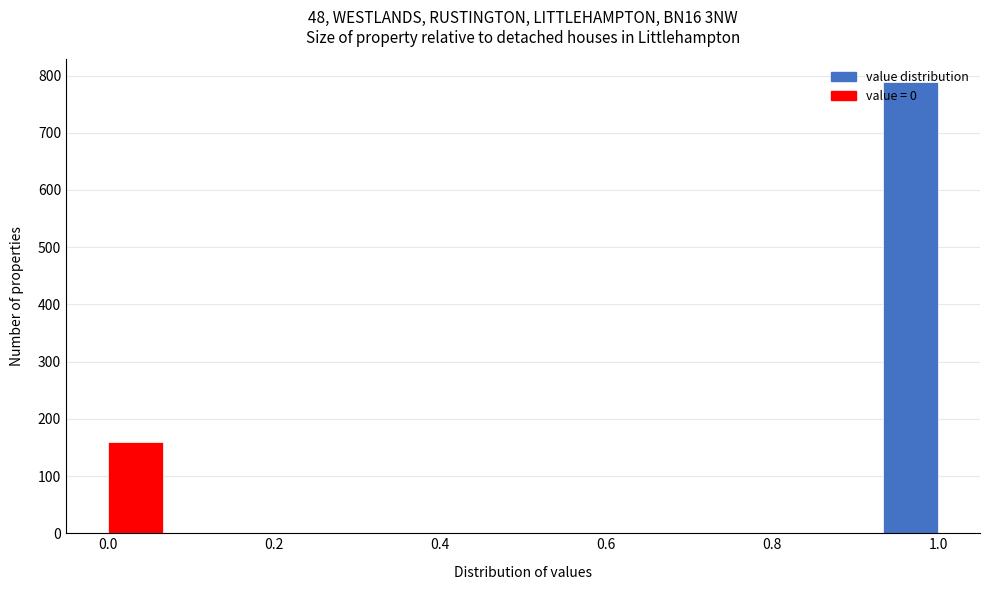

Around what value on the x-axis is the tallest bar? Give the approximate position of its centre, as read against the axis.

0.96